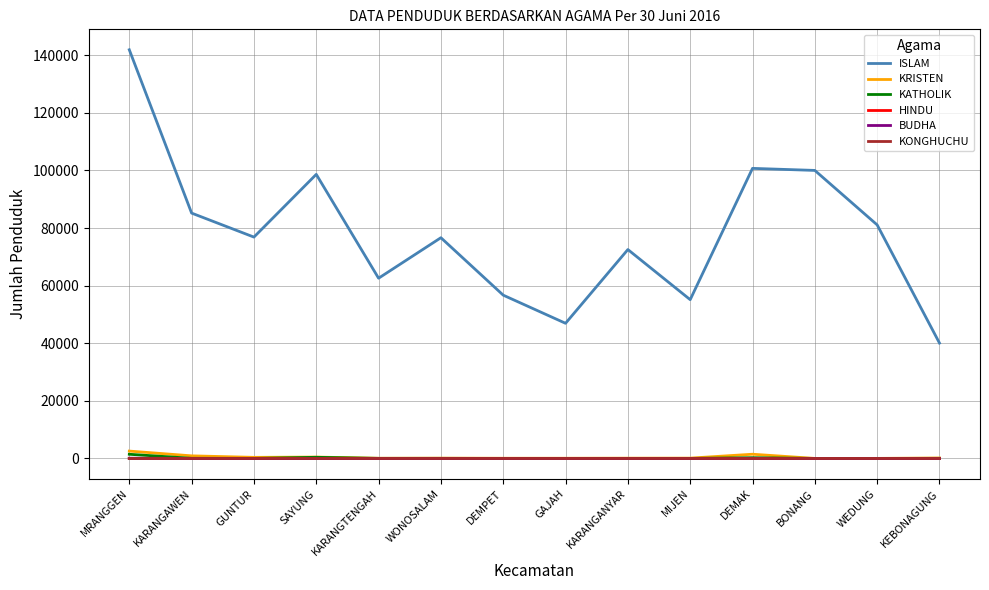

What are all the series names shown in the legend?

ISLAM, KRISTEN, KATHOLIK, HINDU, BUDHA, KONGHUCHU